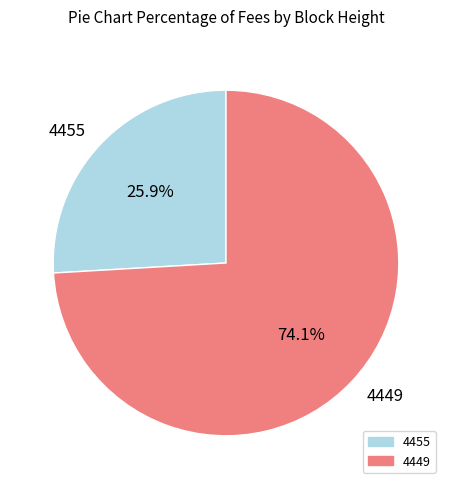

To the nearest percent, what is the combined percentage of 4449 and 4455?

100%